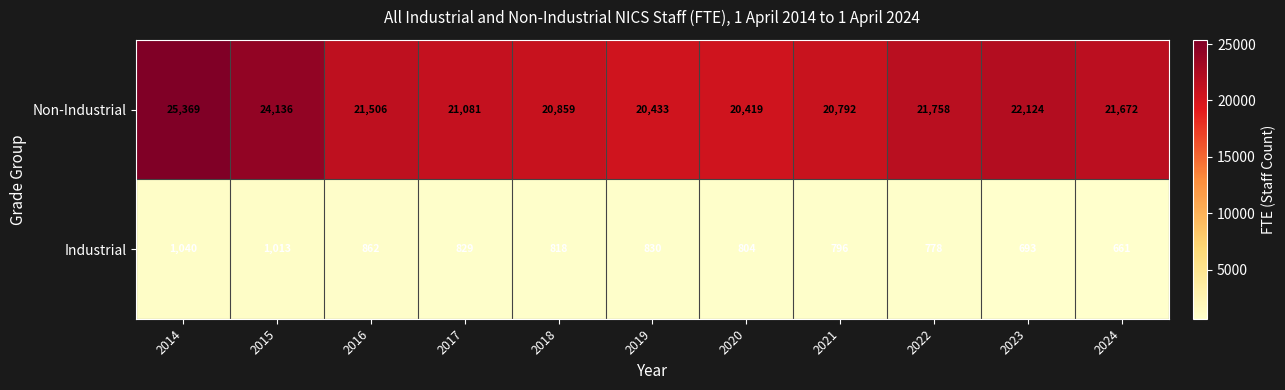

Rank the series by their maximum value, from highest to lowest.

Non-Industrial, Industrial